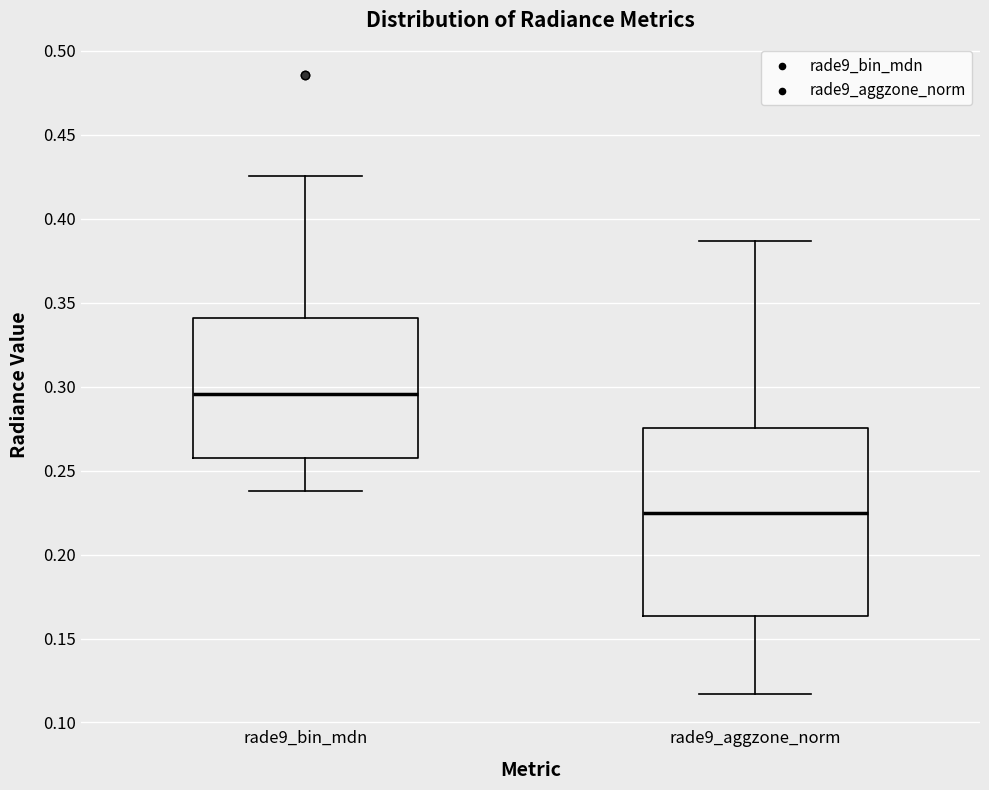

Where does the median line of the box for rade9_aggzone_norm sit on the y-axis? The values are not printed on the chart, so give them approximately, as read against the axis.

0.225